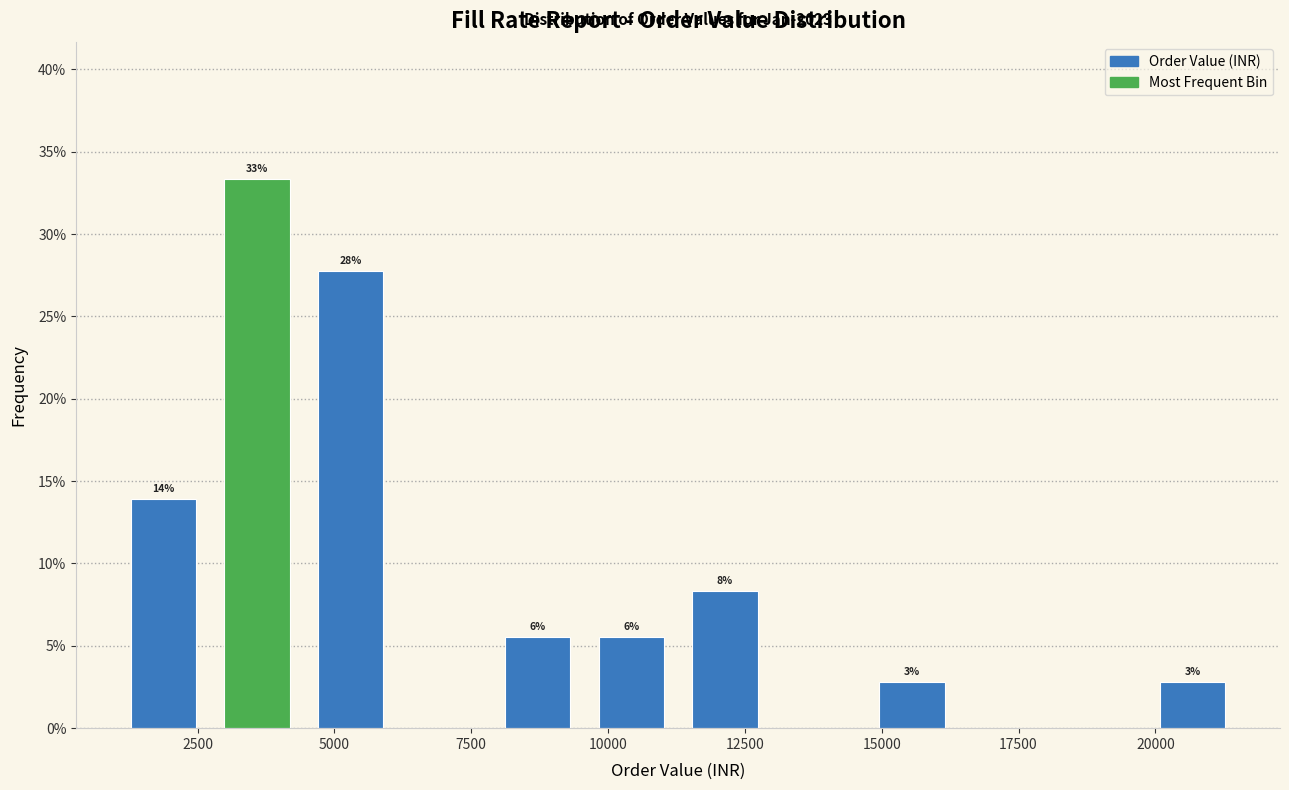

Around what value on the x-axis is the tallest bar? Give the approximate position of its centre, as read against the axis.

3500